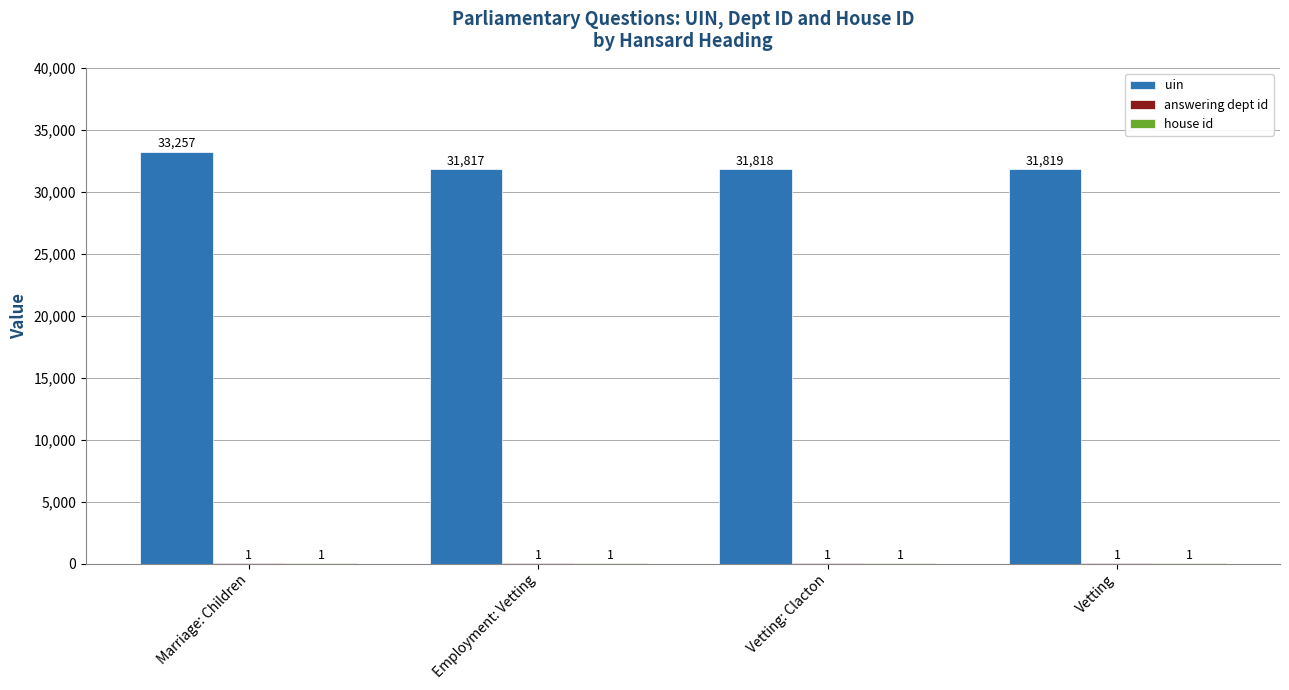

Between Marriage: Children and Vetting: Clacton, which series saw the biggest shift?

uin